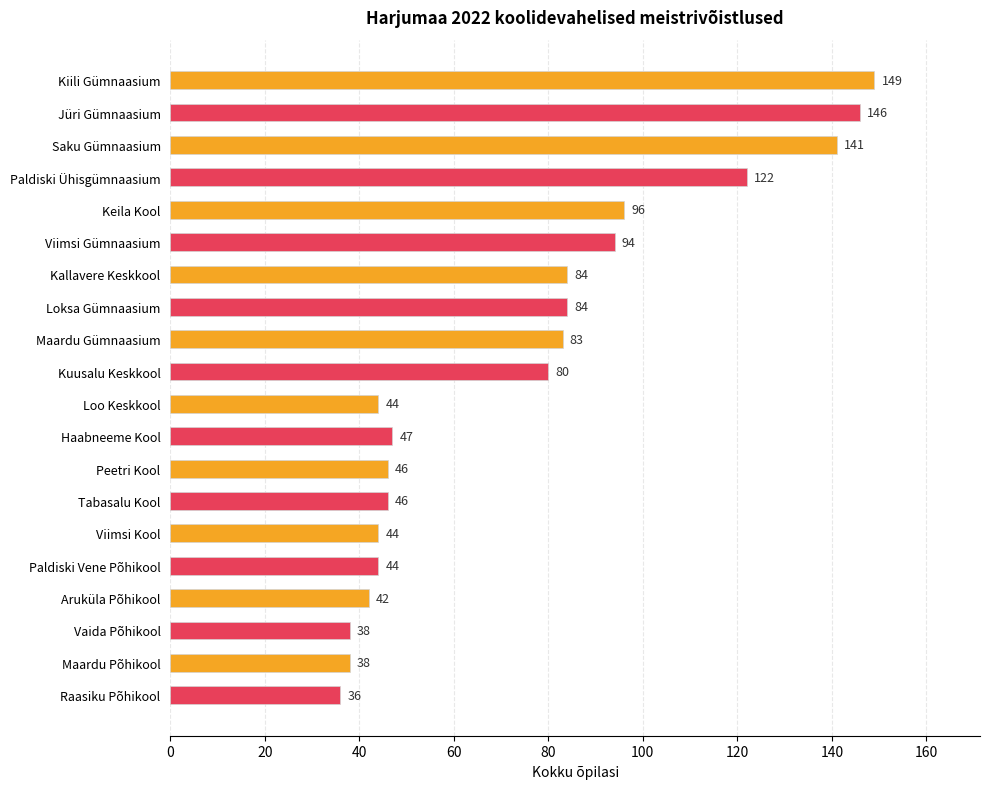

Where is the data nearest to the value 92?

Viimsi Gümnaasium